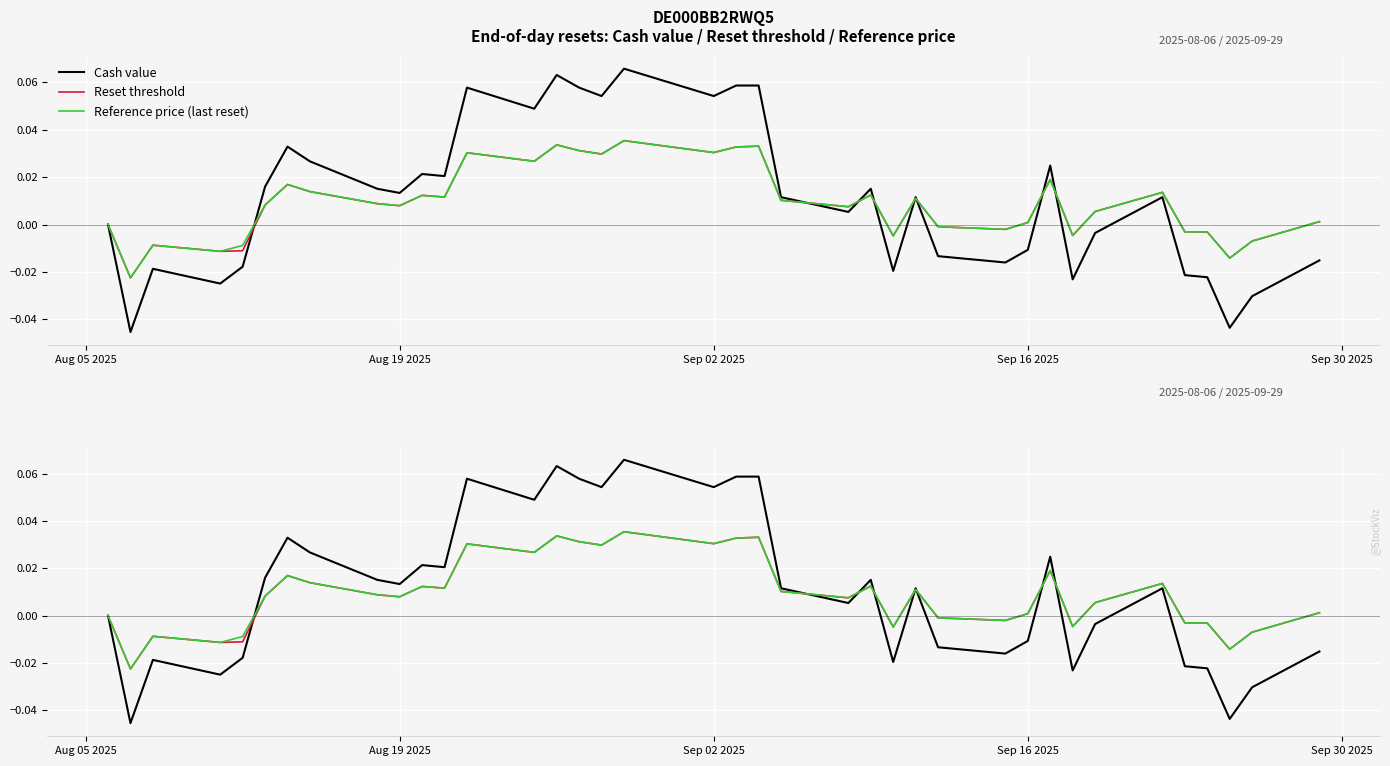

Which series has the largest total across all categories?

Cash value